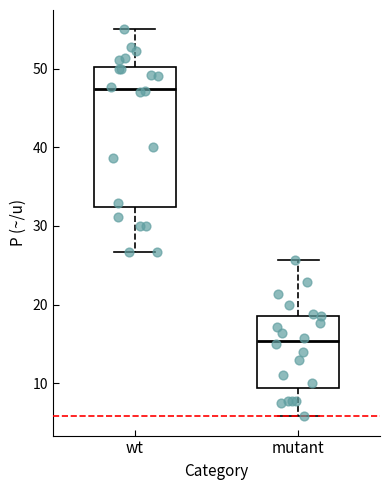

Reading left to right, read every box against the y-axis: the position of its median line, the range the box covers, and the ends of its whiskers. The values are not printed on the chart, so give them approximately, as read against the axis.

wt: median 47, box 32 to 50, whiskers 27 to 55
mutant: median 15, box 9 to 19, whiskers 6 to 26